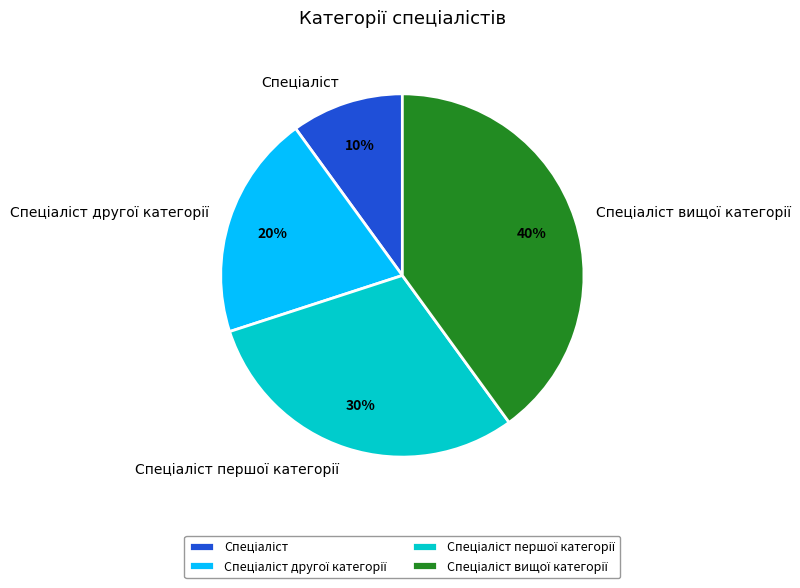

To the nearest percent, what is the difference between the largest and smallest slice percentages?

30%